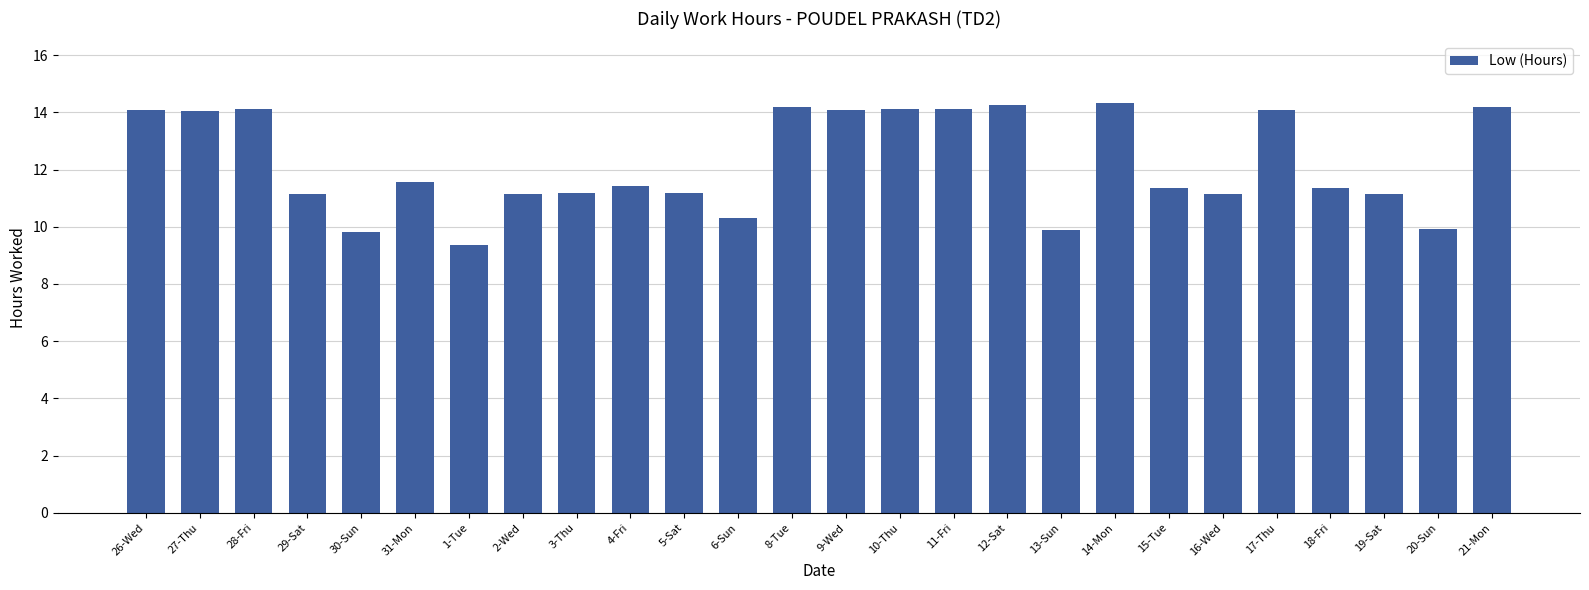

Between 8-Tue and 31-Mon, which is larger?

8-Tue